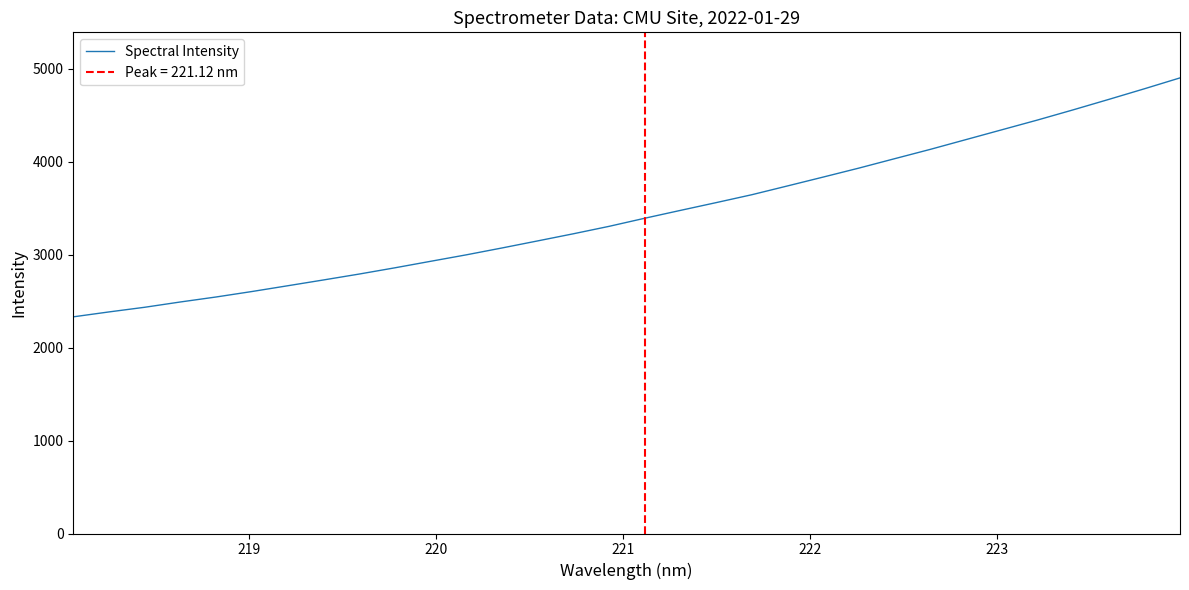

True or false: the data has more than 0 interior local peaks.

False